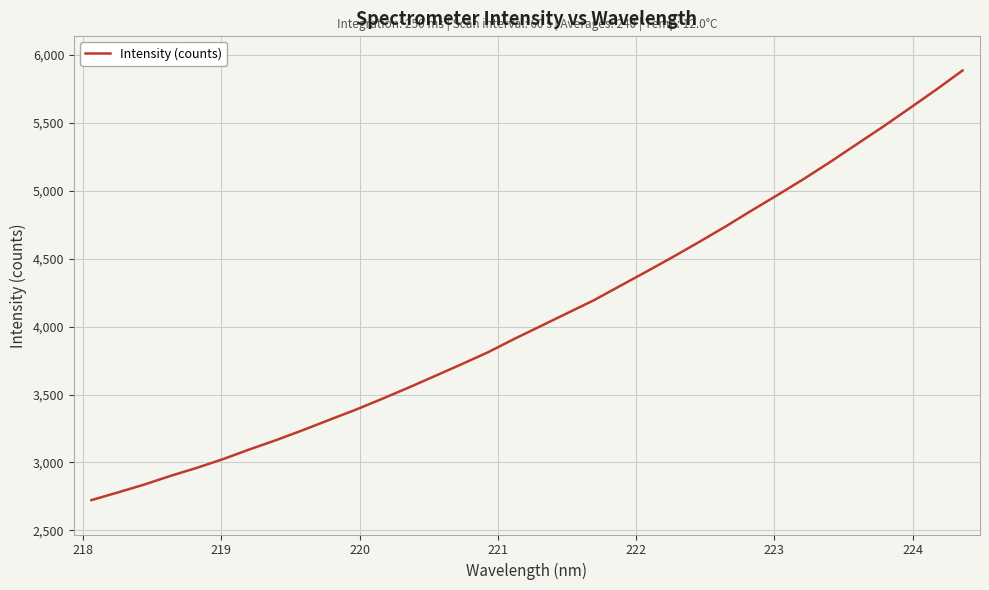

What is the difference between the maximum and minimum values?

3163.7